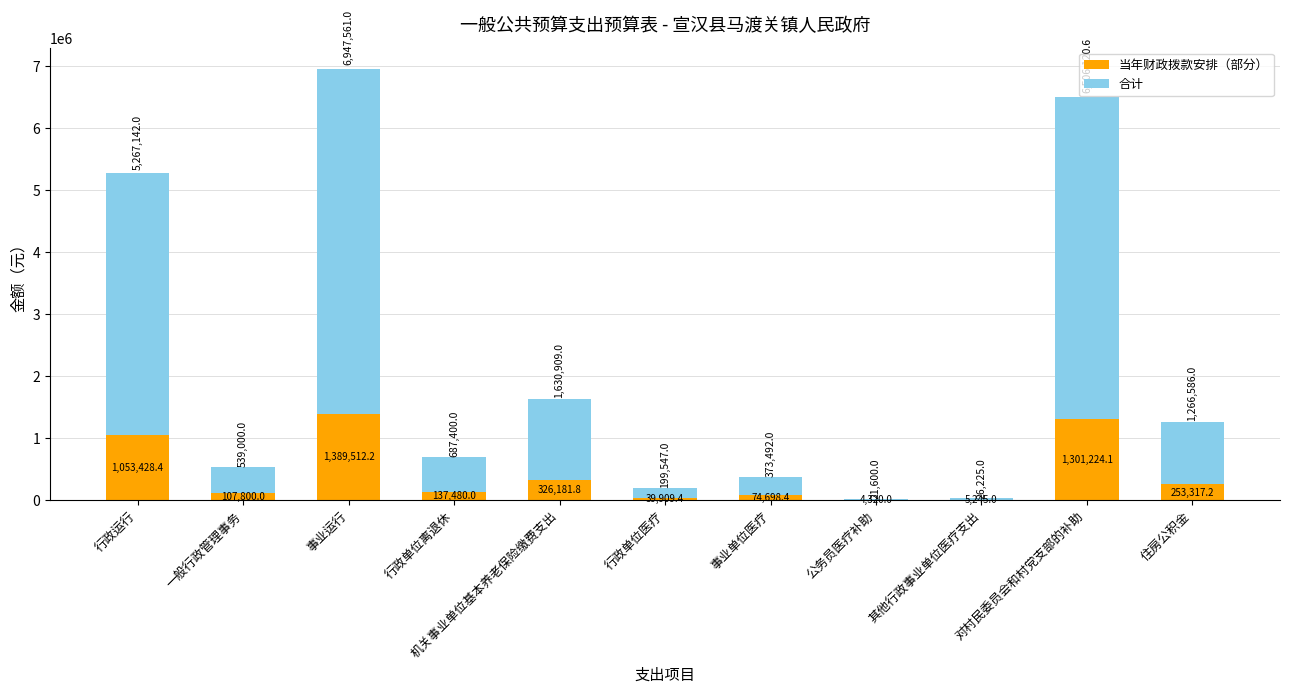

Count the number of data series in this chart.

2